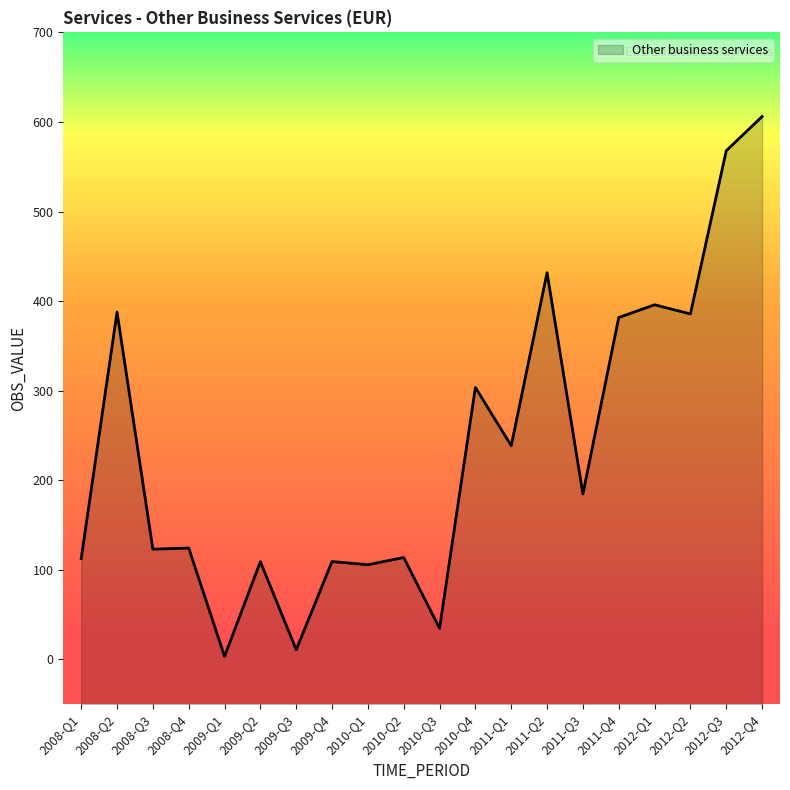

What is the difference between the maximum and minimum values?

602.7